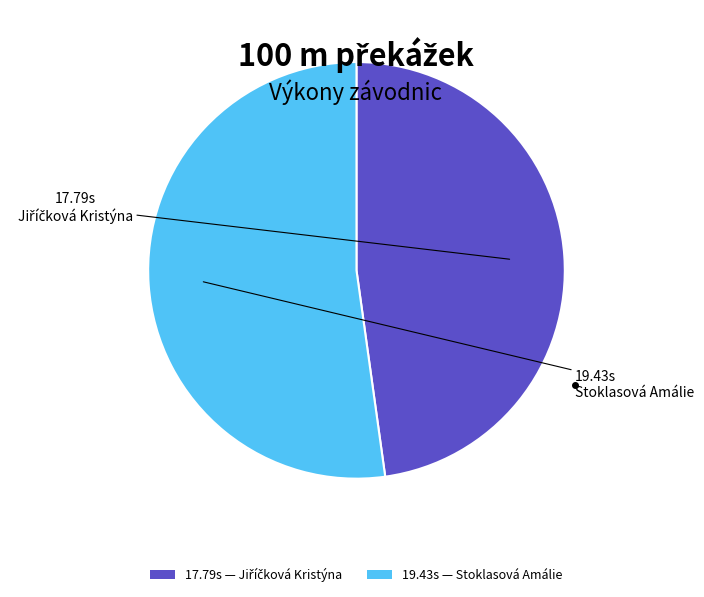

Is there any slice that represents more than half of the pie?

Yes